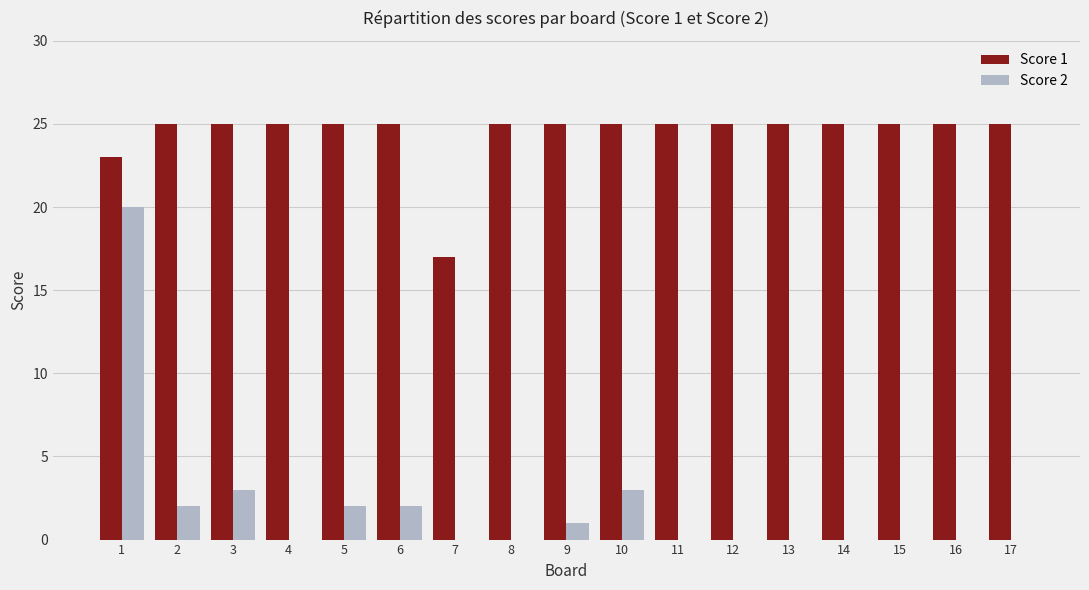

How many groups of bars are there?

17